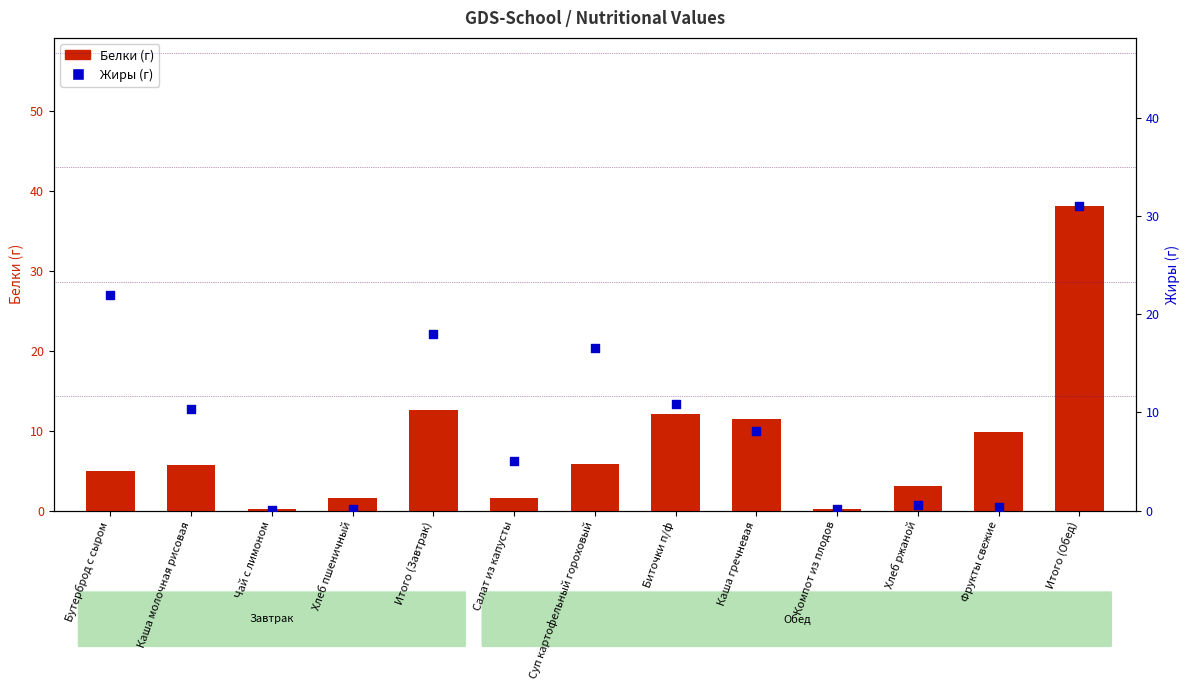

What is the total value across all series at Суп картофельный гороховый?

22.4